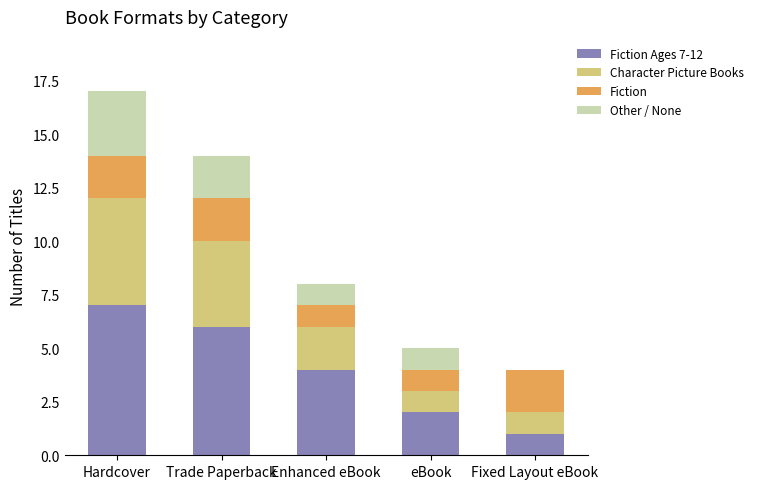

At which category is the sum across all series the highest?

Hardcover